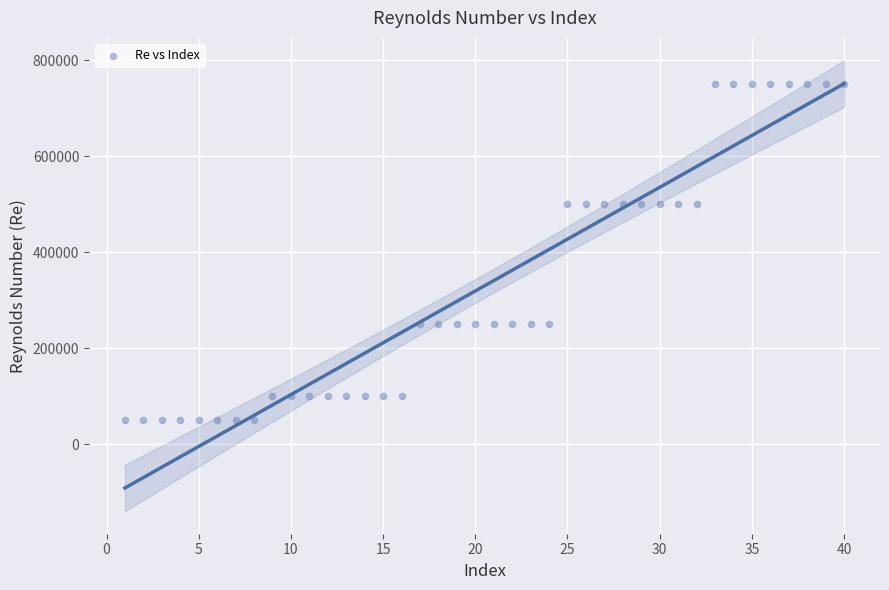

What is the range of X values (max minus min)?

39